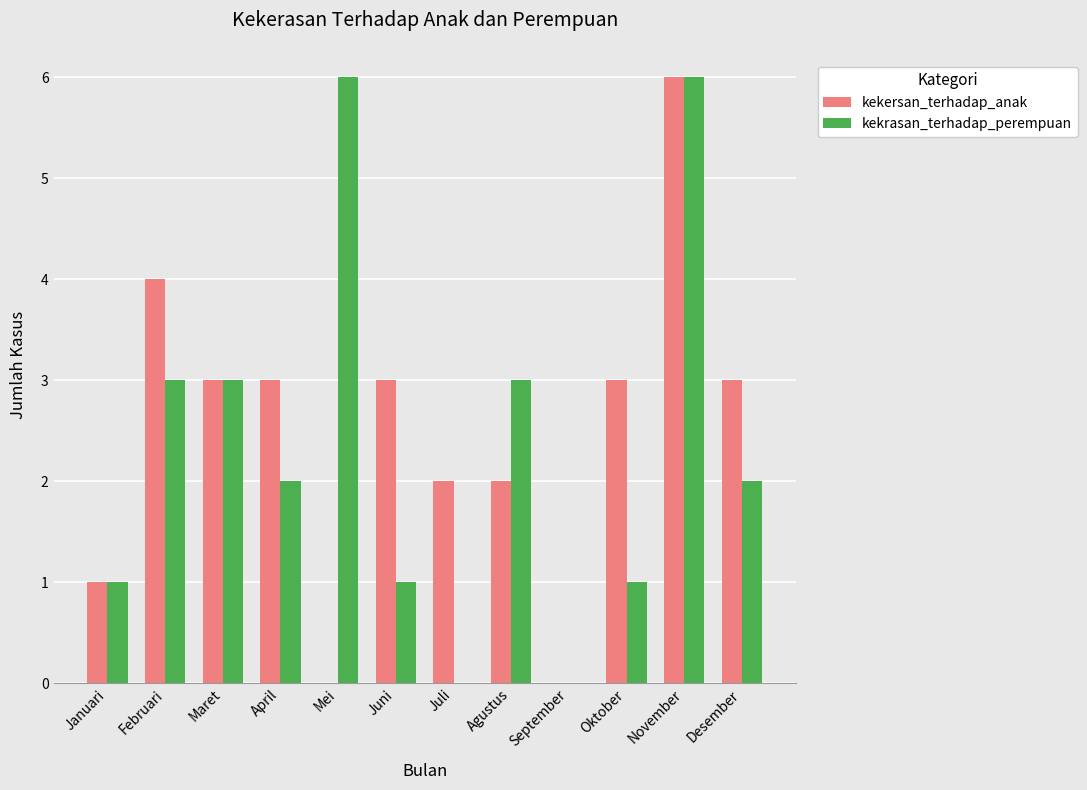

Is it true that kekersan_terhadap_anak equals 3 at Maret?

True